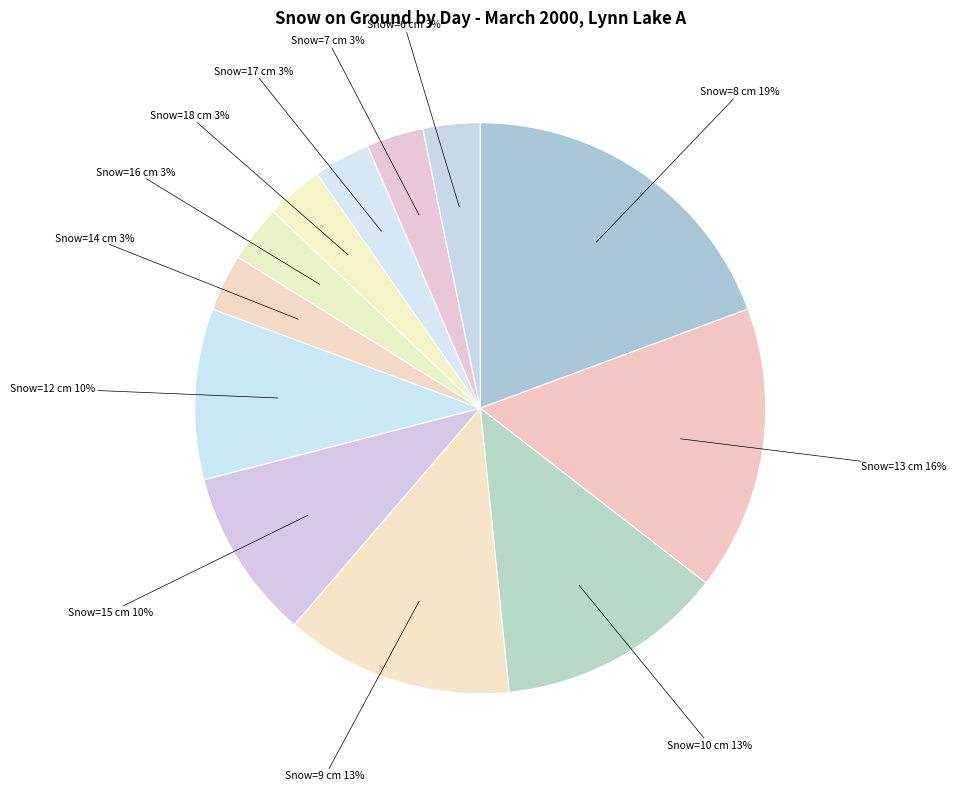

How many slices are in this pie chart?

12